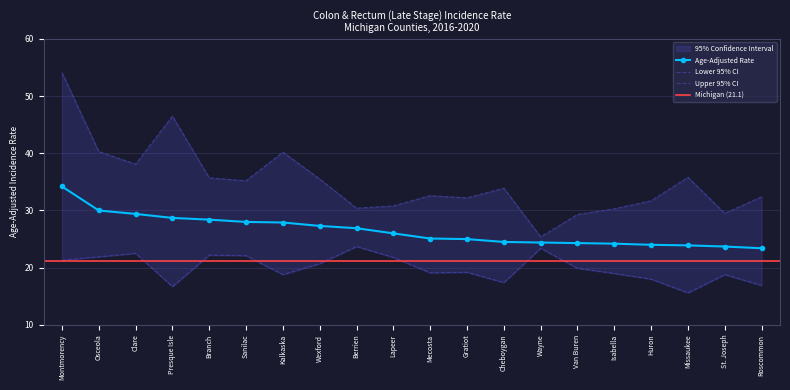

How many data points in Lower 95% CI are less than 19?

7